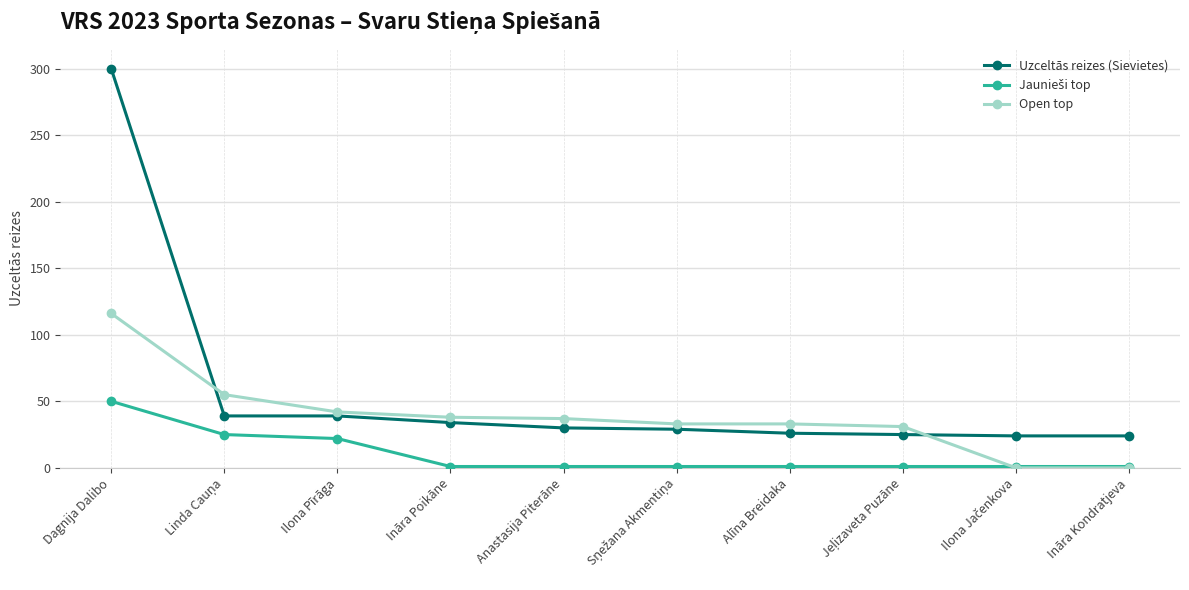

How many lines are shown in the chart?

3